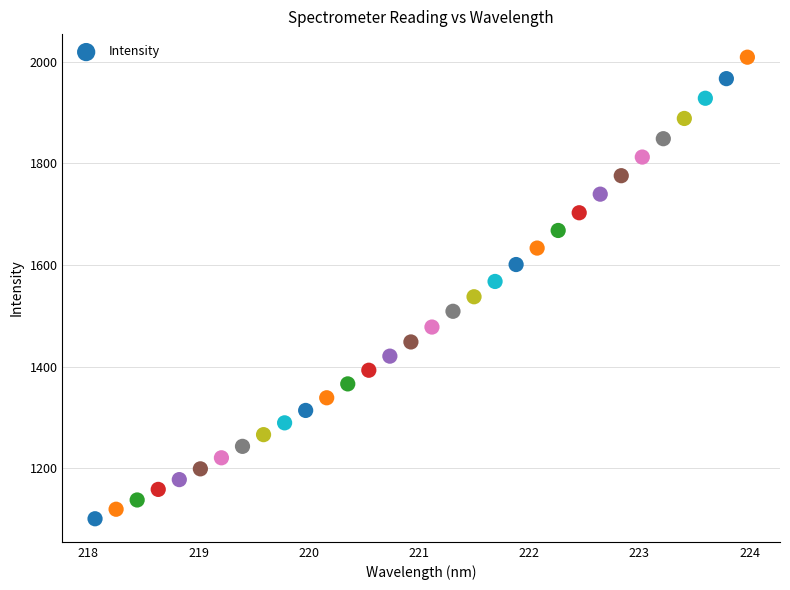

What is the range of X values (max minus min)?

5.9